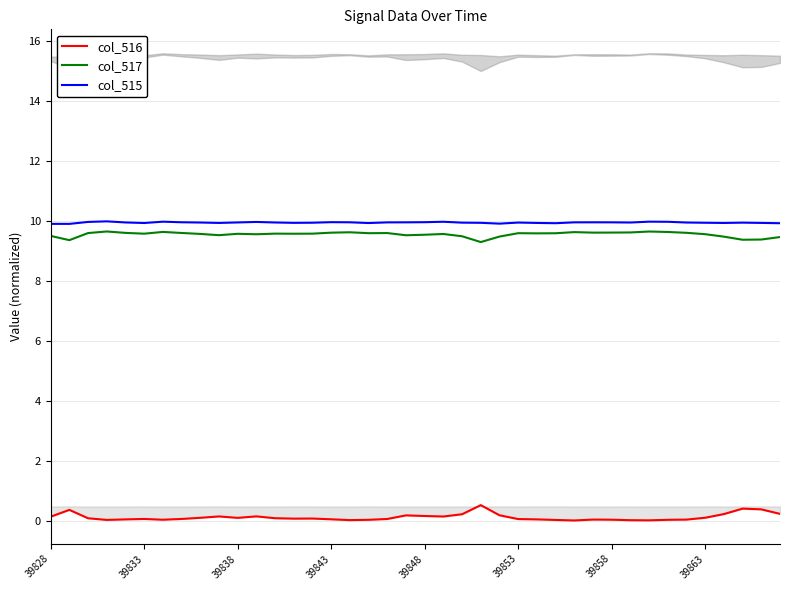

At which category is the sum across all series the highest?

23